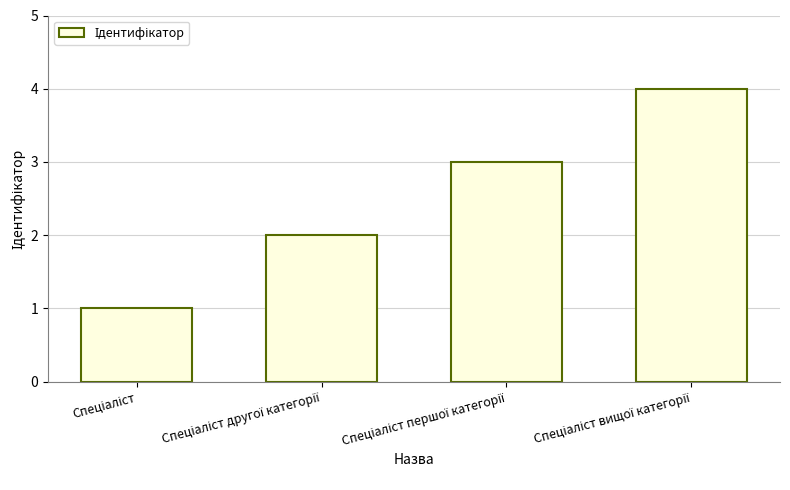

What is the difference between the maximum and minimum values?

3